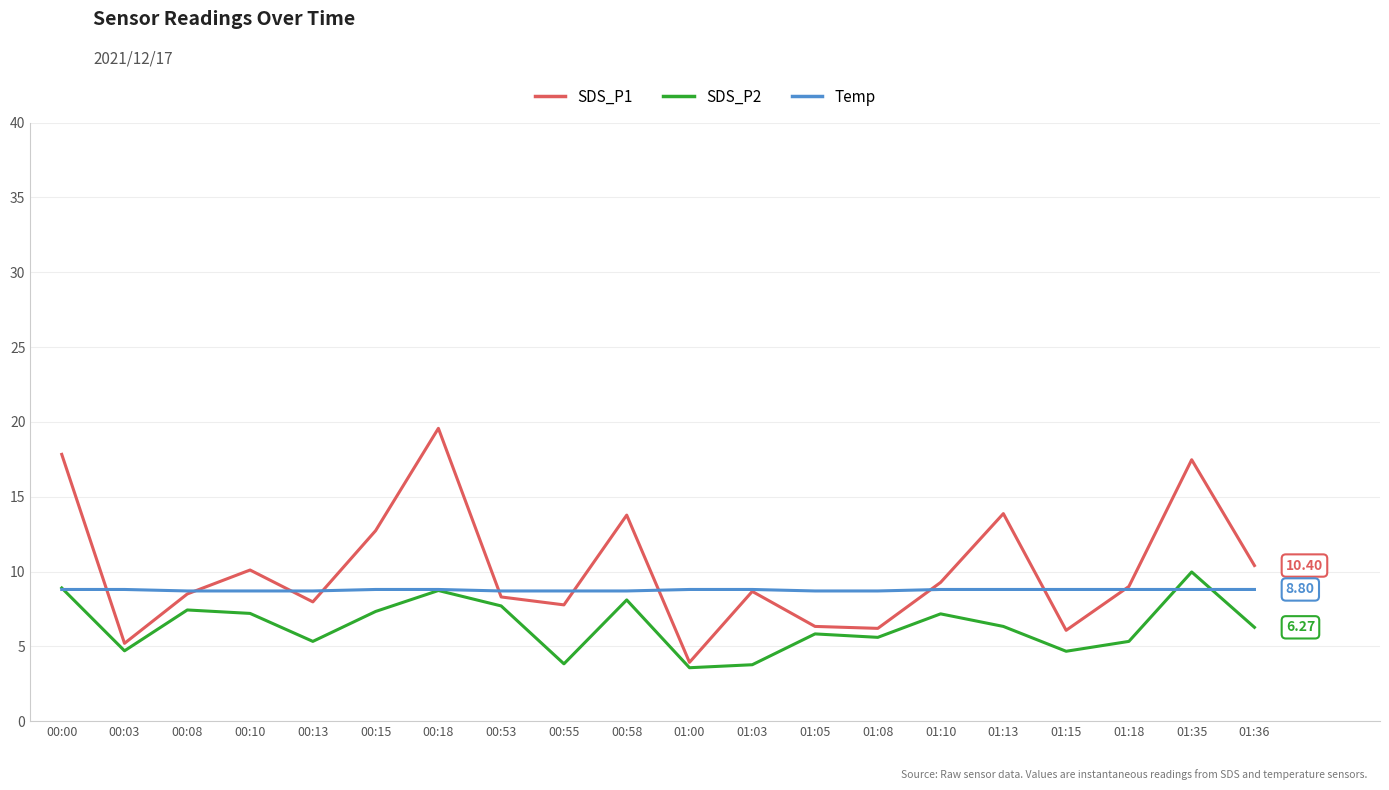

List the series in order of their overall mean, lowest first.

SDS_P2, Temp, SDS_P1